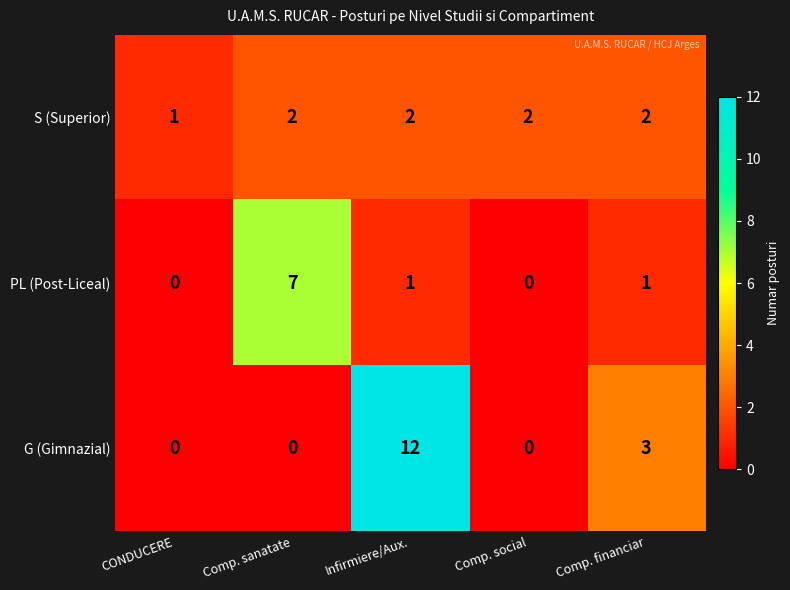

True or false: S (Superior) has a value of 1 at Infirmiere/Aux..

False